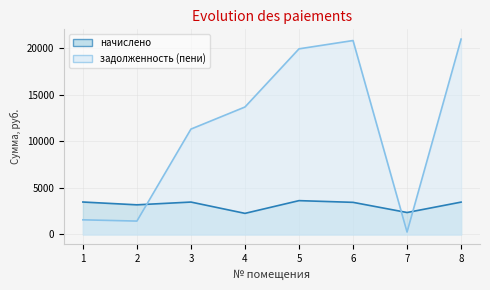

What is the difference between the second highest and minimum values in the начислено series?

1219.6